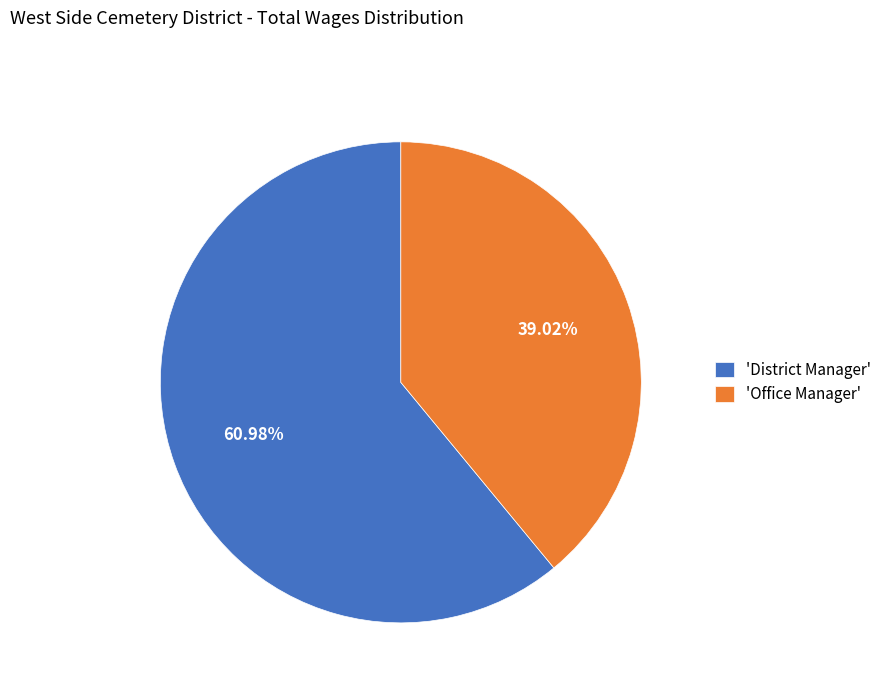

Is 'Office Manager' the majority of the pie?

No